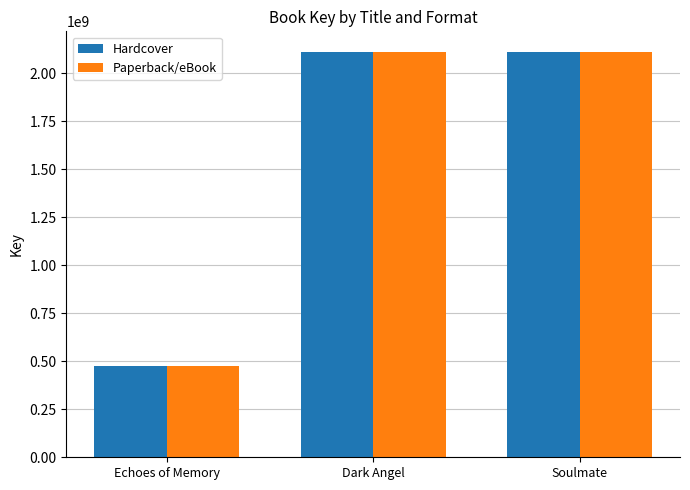

The Paperback/eBook series shows 1183014676 at Soulmate. True or false?

False